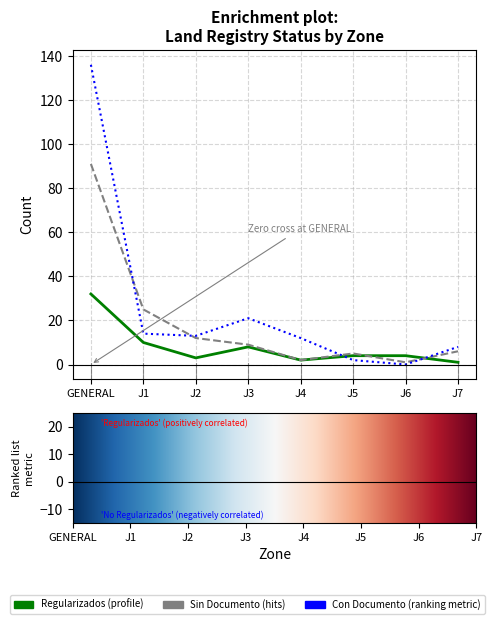

At which category is the sum across all series the highest?

GENERAL